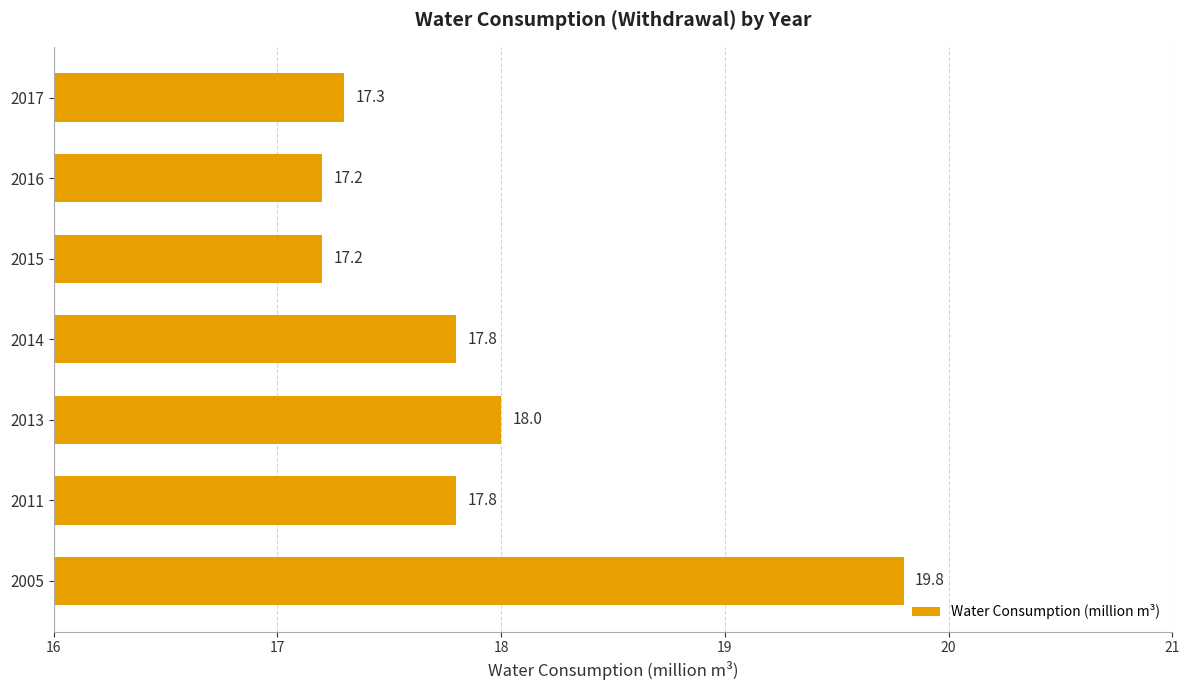

What is the smallest value displayed?

17.2